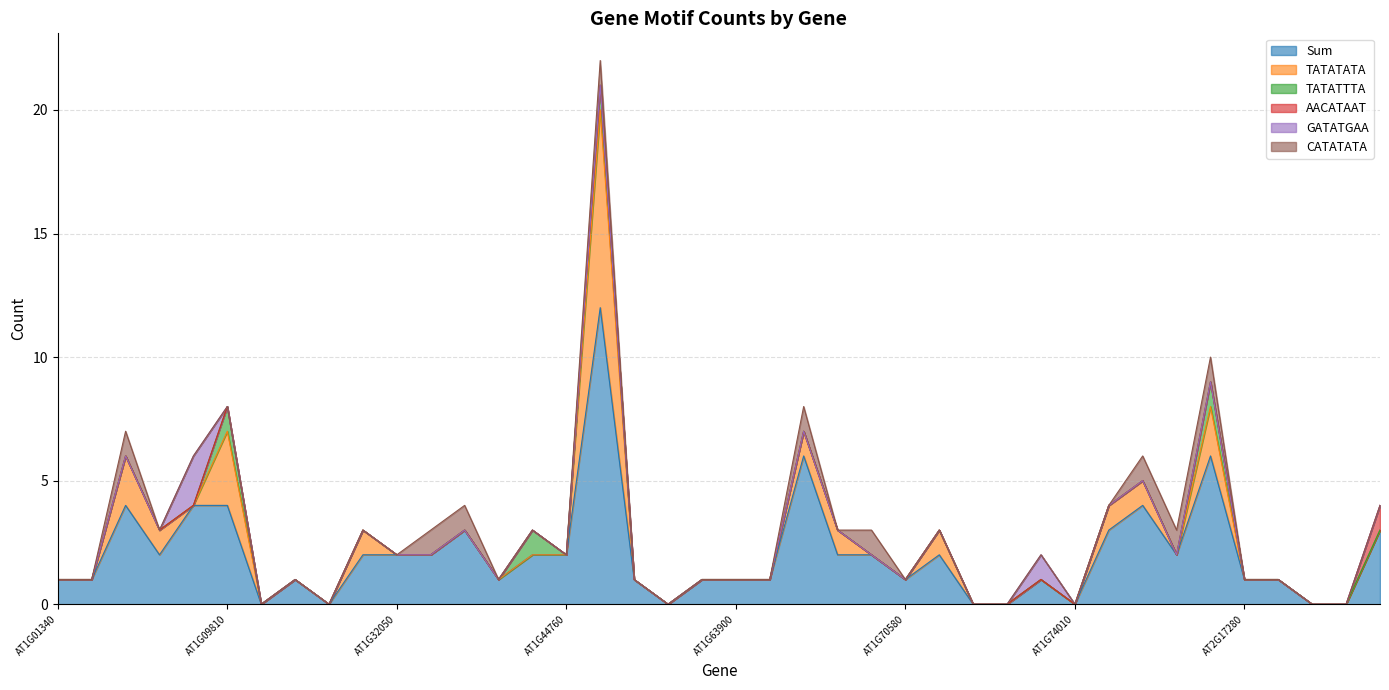

How many distinct data groups are displayed?

6